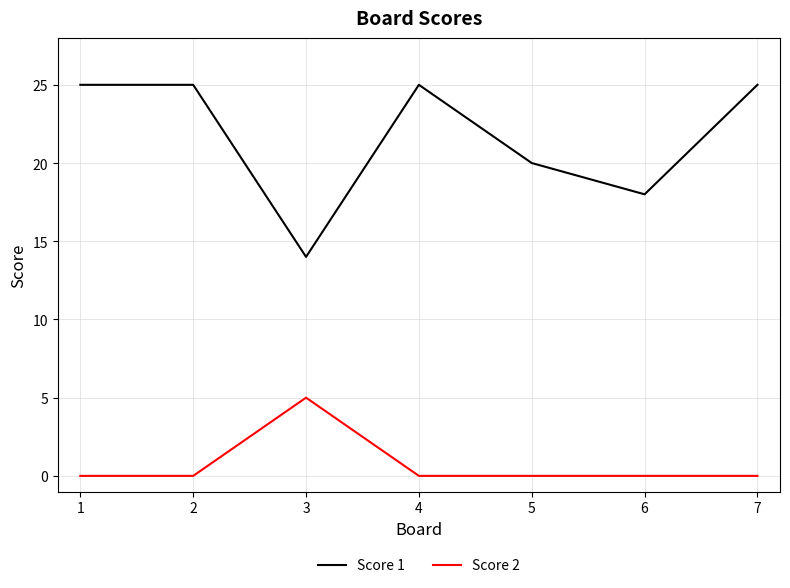

Reading left to right, extract all data points from this chart.

Score 1: 25	25	14	25	20	18	25
Score 2: 0	0	5	0	0	0	0